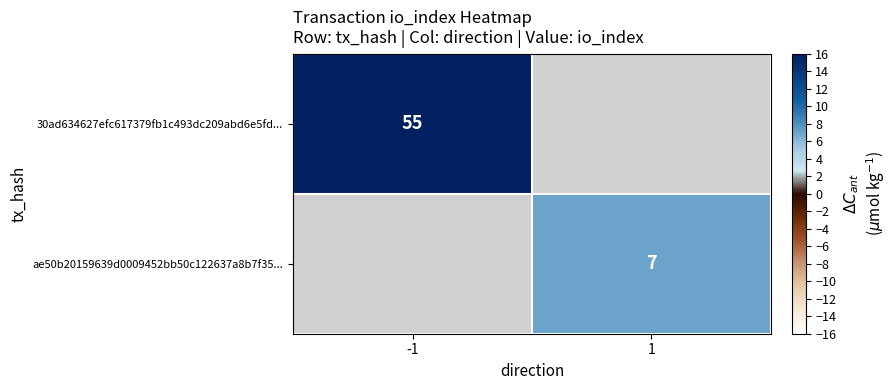

True or false: ae50b20159639d0009452bb50c122637a8b7f35... has a value of 4.8 at 1.

False